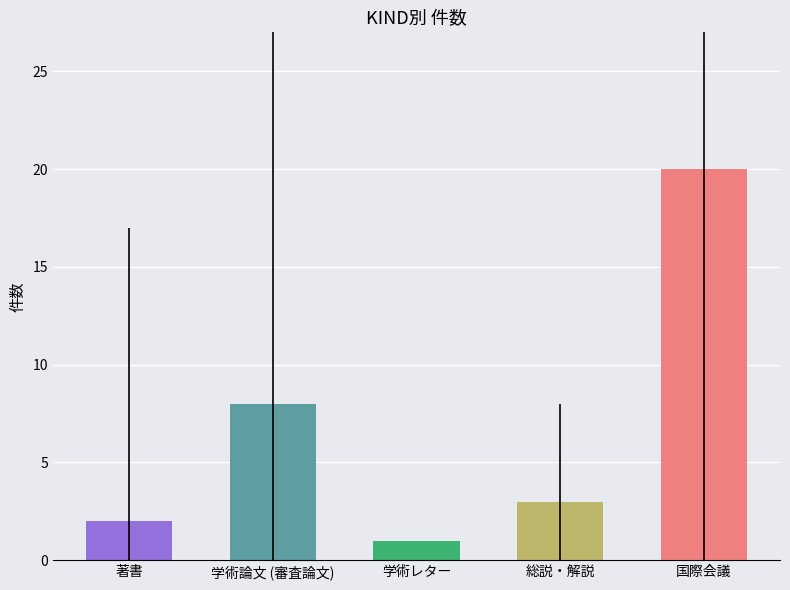

How many series are shown in this chart?

1